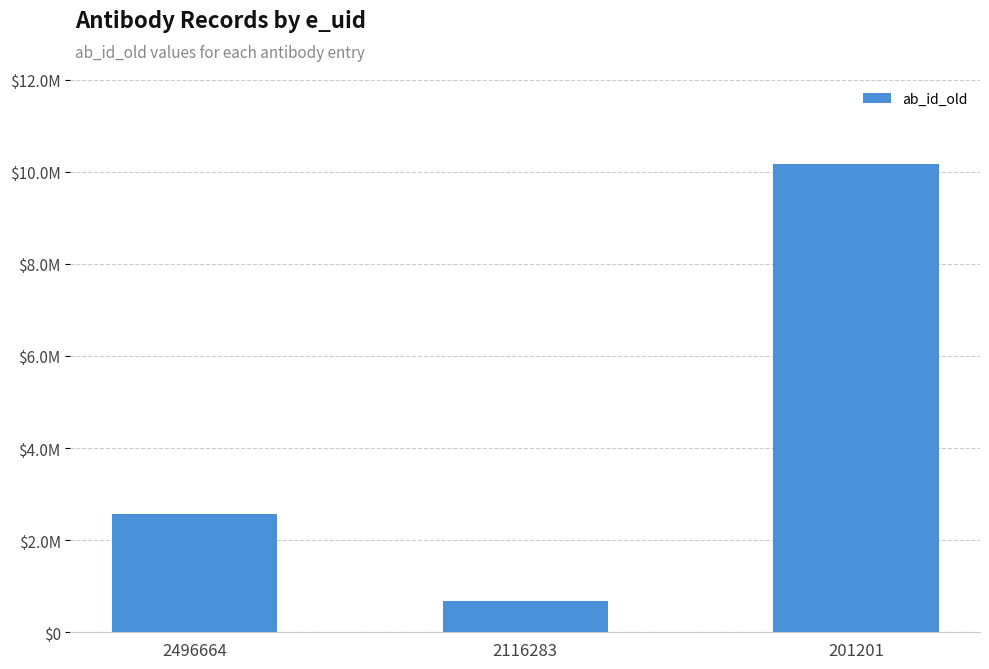

Are the bars horizontal?

No